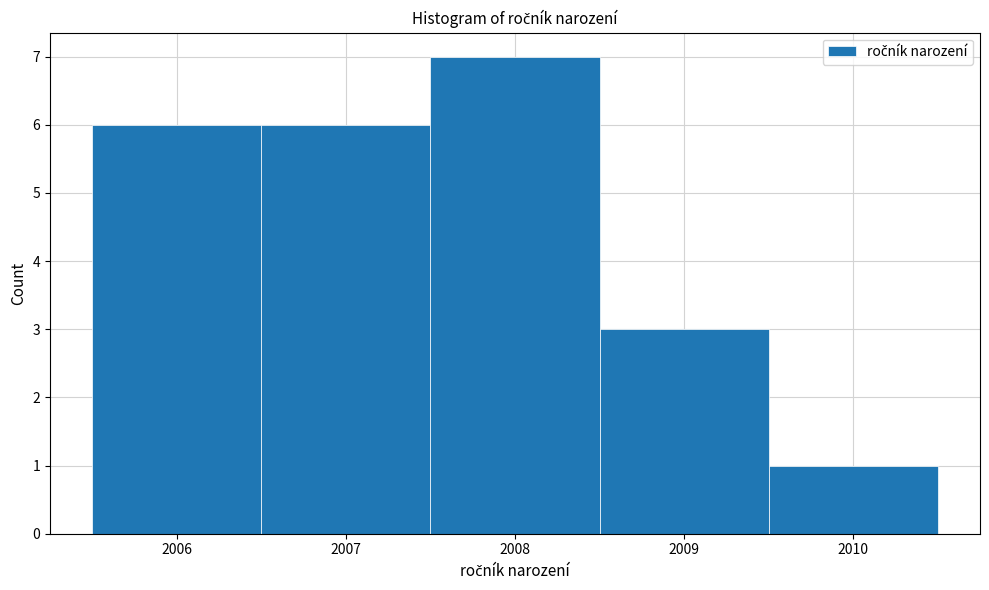

Reading left to right, list every bar in this chart as the range it spans on the x-axis followed by its height. The values are not printed on the chart, so give them approximately, as read against the axis.

2005.5 to 2006.5: 6
2006.5 to 2007.5: 6
2007.5 to 2008.5: 7
2008.5 to 2009.5: 3
2009.5 to 2010.5: 1